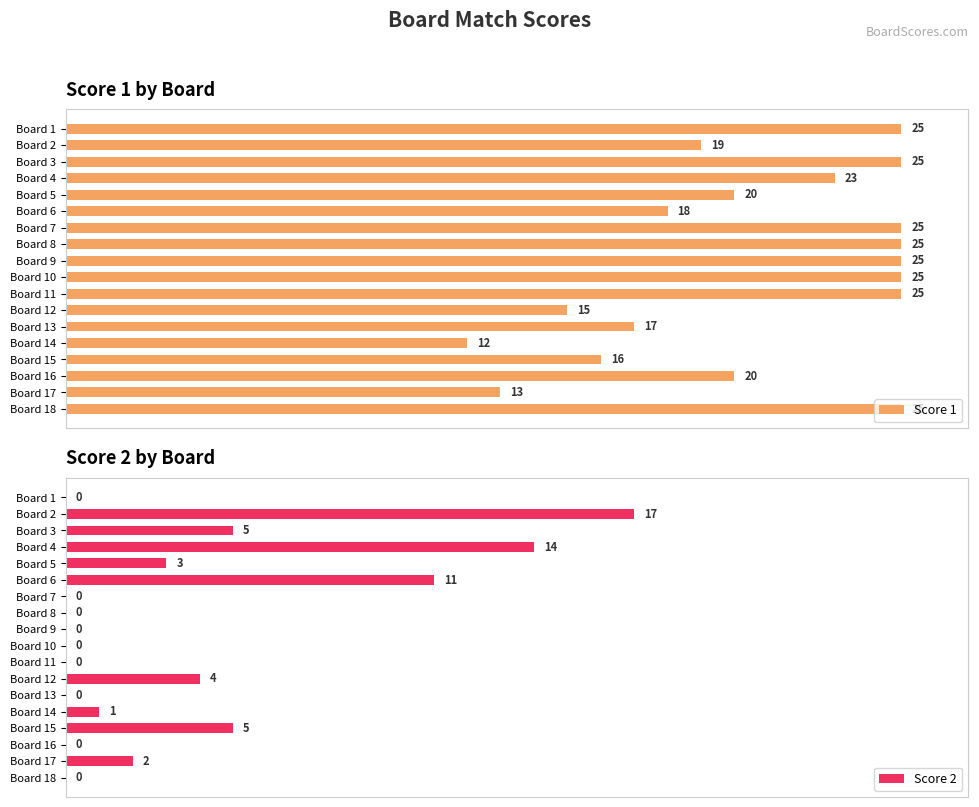

How many bars are there in each group?

2